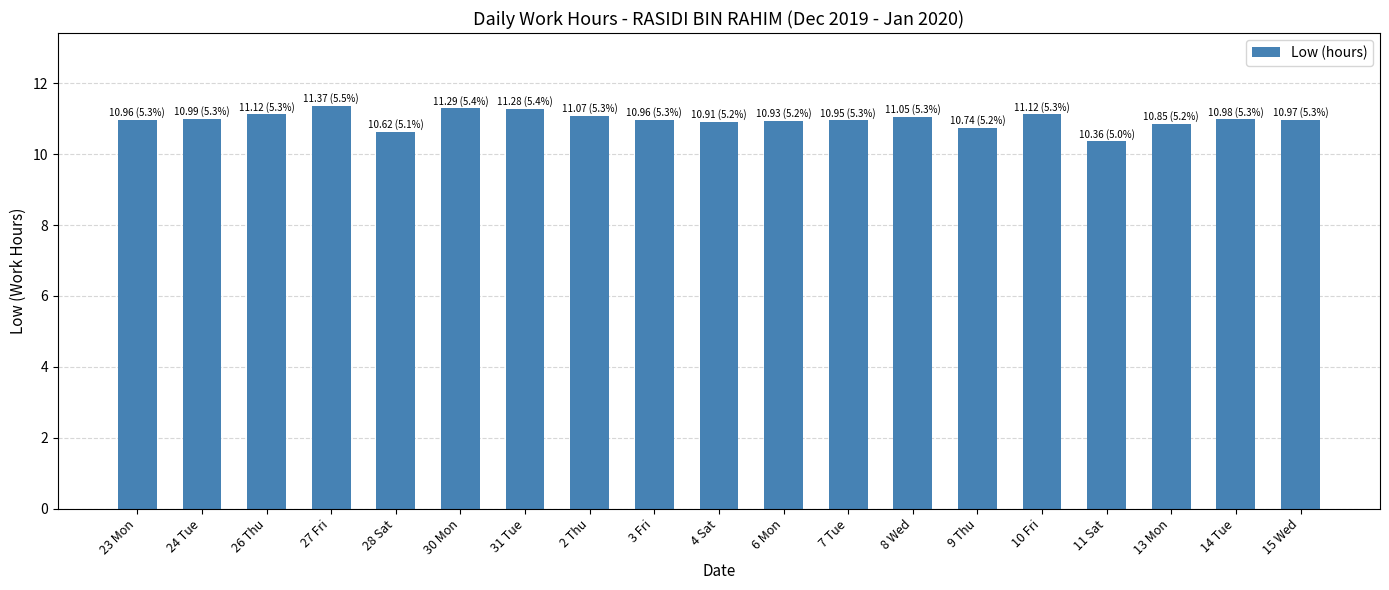

Is it true that the value at 6 Mon is 10.9?

True